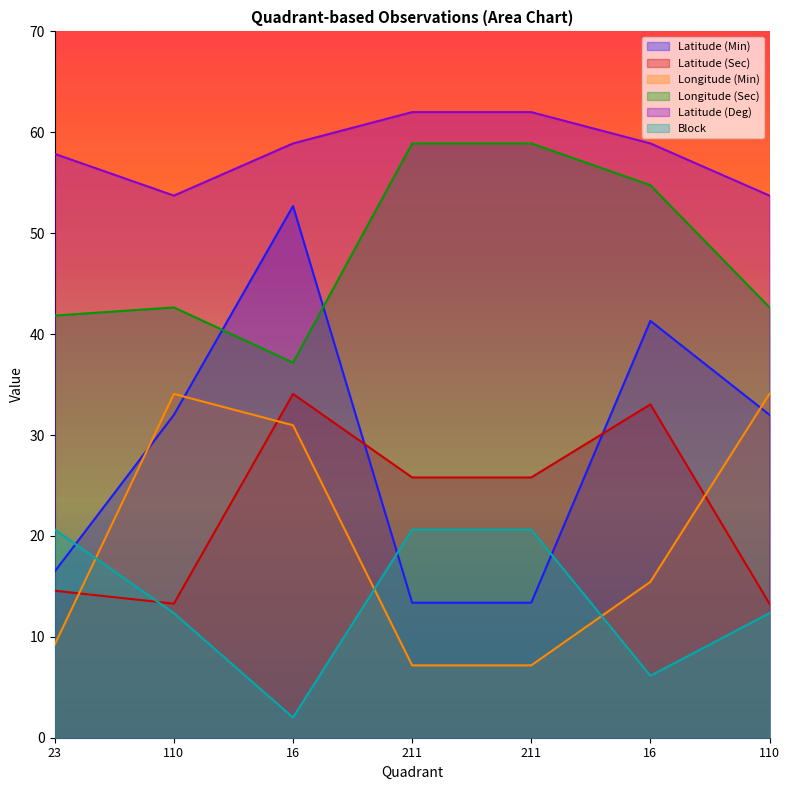

What is the highest value of the Latitude (Min) series?

52.7